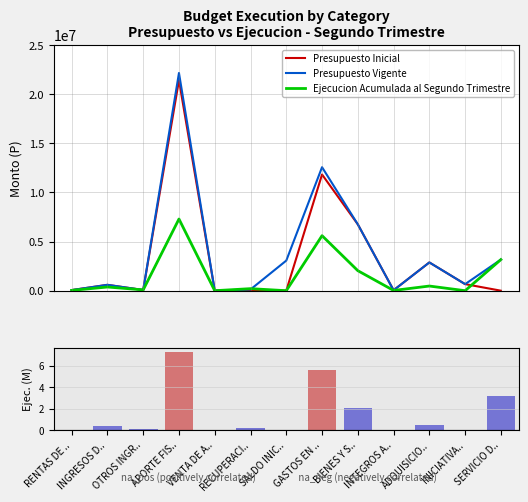

What is the highest value of the Presupuesto Inicial series?

21404369